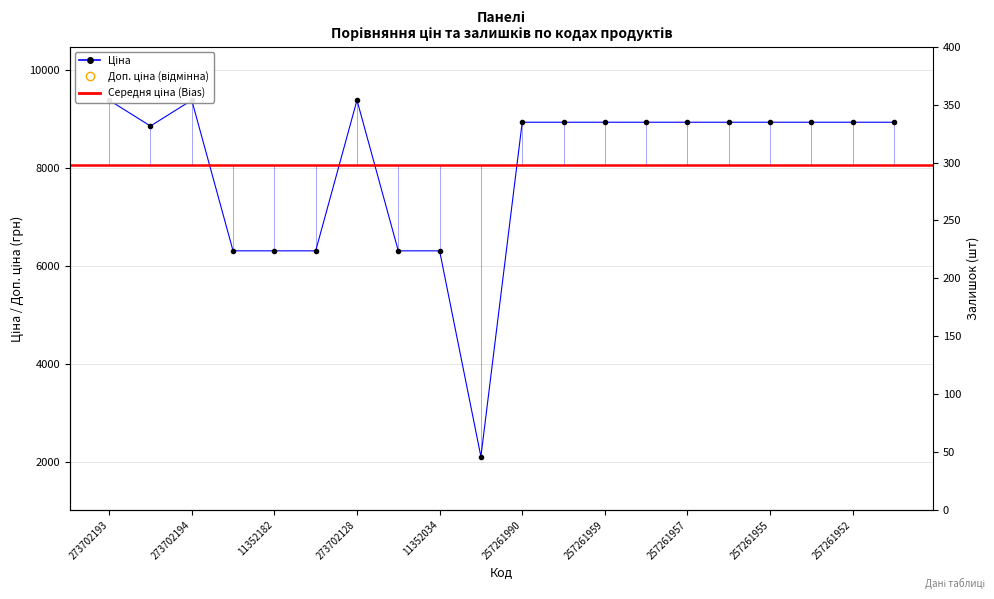

Does the chart have visible grid lines?

Yes